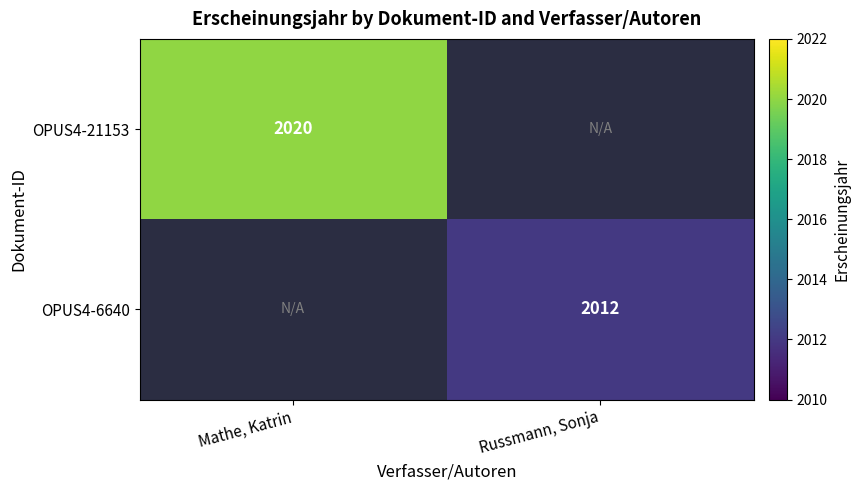

The OPUS4-6640 series shows 3011 at Russmann, Sonja. True or false?

False